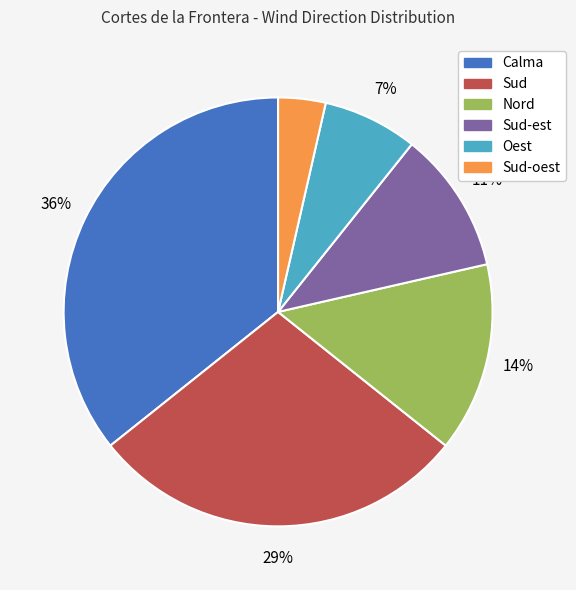

To the nearest percent, what is the difference between the largest and smallest slice percentages?

32%